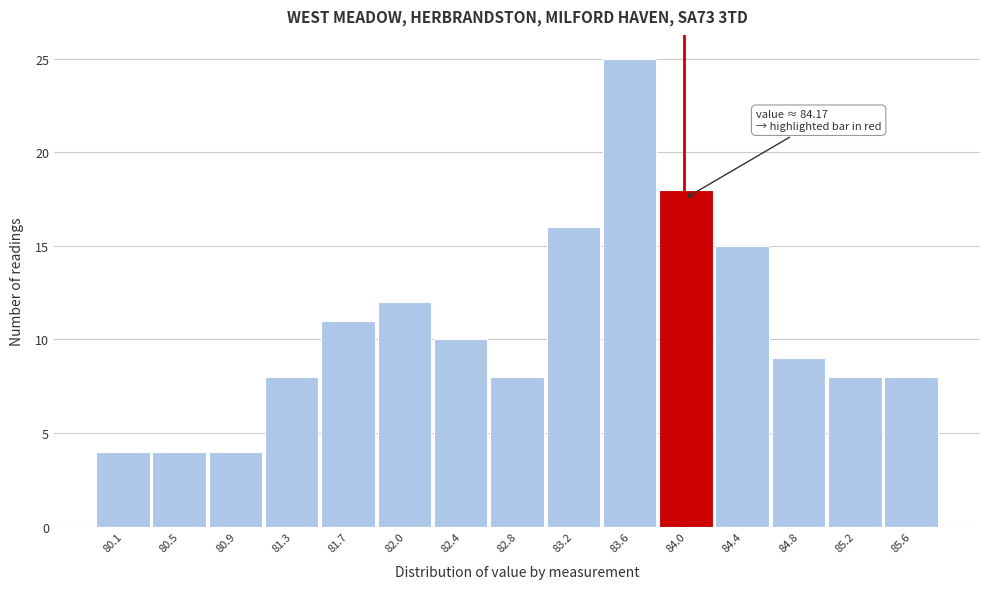

Reading left to right, transcribe all the data shown in this chart.

4	4	4	8	11	12	10	8	16	25	18	15	9	8	8